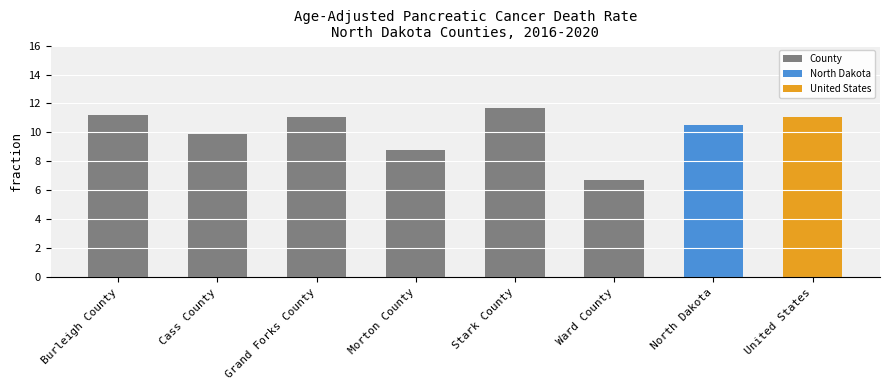

Reading left to right, list all the values displayed in this chart.

Burleigh County=11.2	Cass County=9.9	Grand Forks County=11.1	Morton County=8.8	Stark County=11.7	Ward County=6.7	North Dakota=10.5	United States=11.1